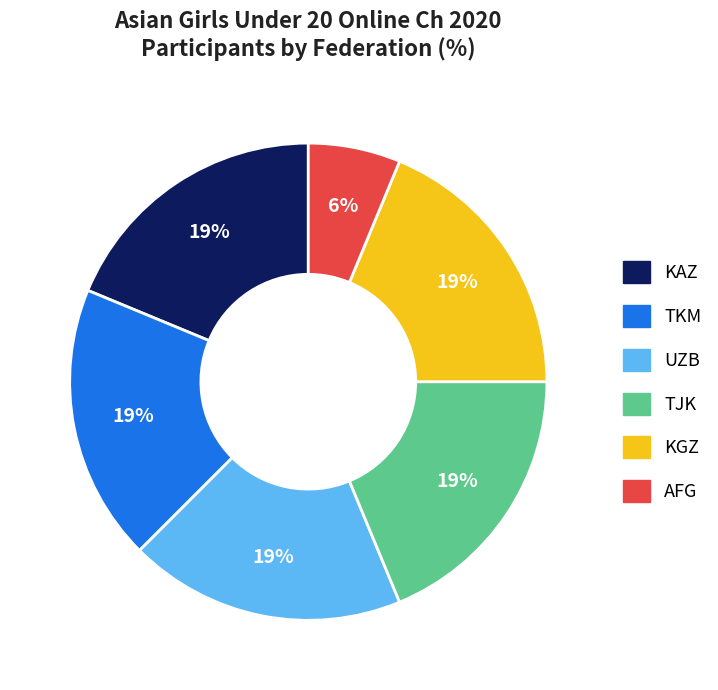

Combined, do TJK and TKM account for over 50%?

No